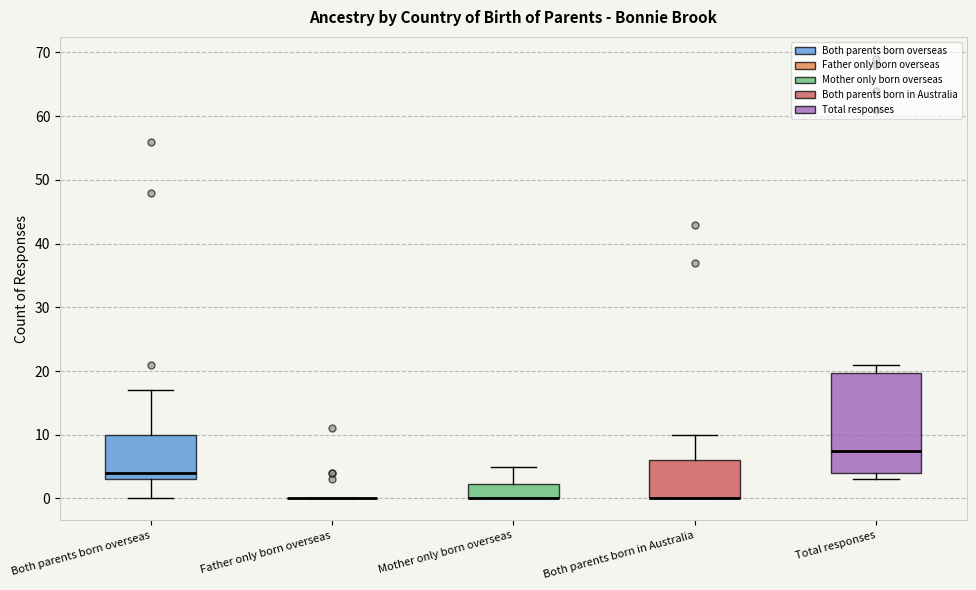

Where does the upper whisker of the box for Mother only born overseas end on the y-axis? The values are not printed on the chart, so give them approximately, as read against the axis.

5